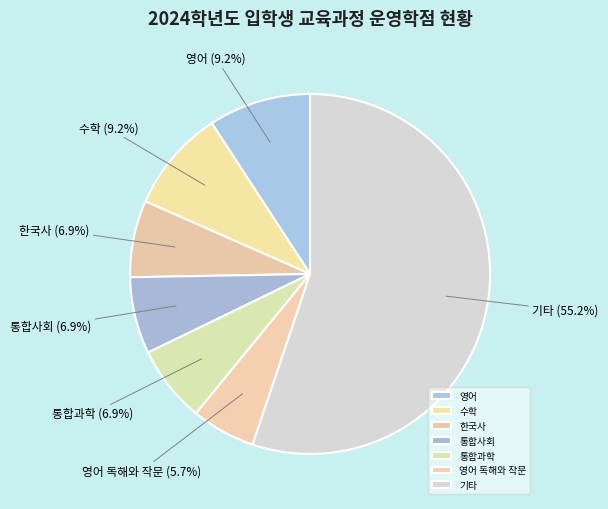

What percentage is the 통합과학 slice, to the nearest percent?

7%